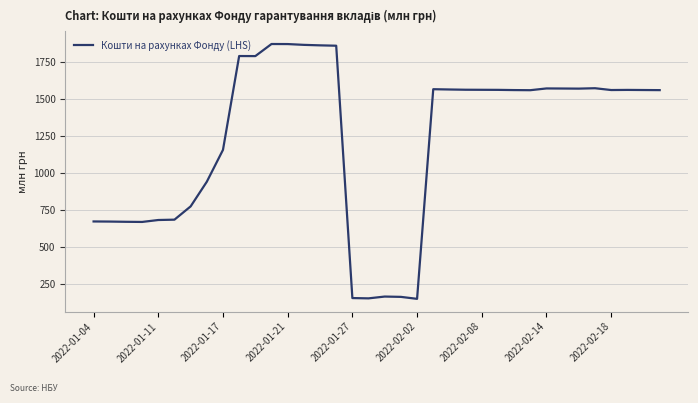

What is the minimum value shown in the chart?

152.4